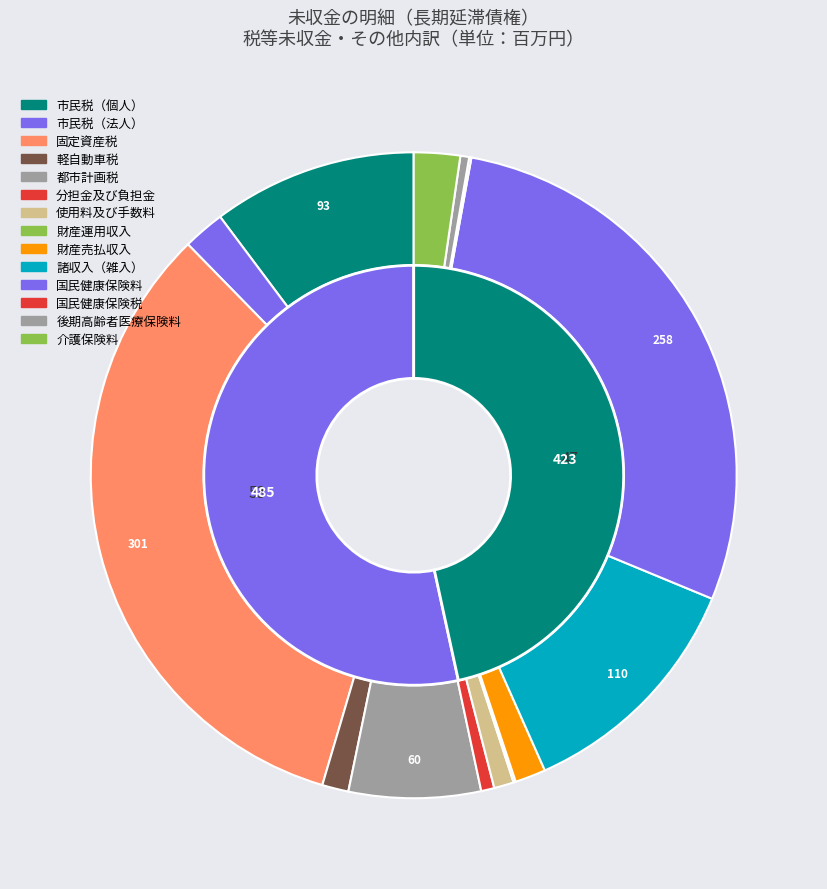

True or false: 市民税（個人） accounts for 10% of the total.

True